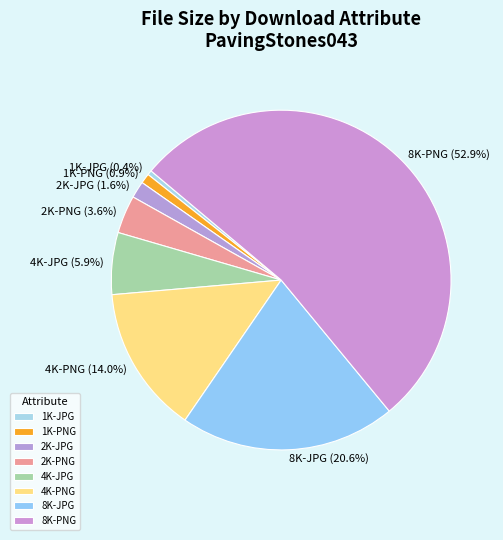

The 2K-JPG slice represents 12% of the pie. True or false?

False